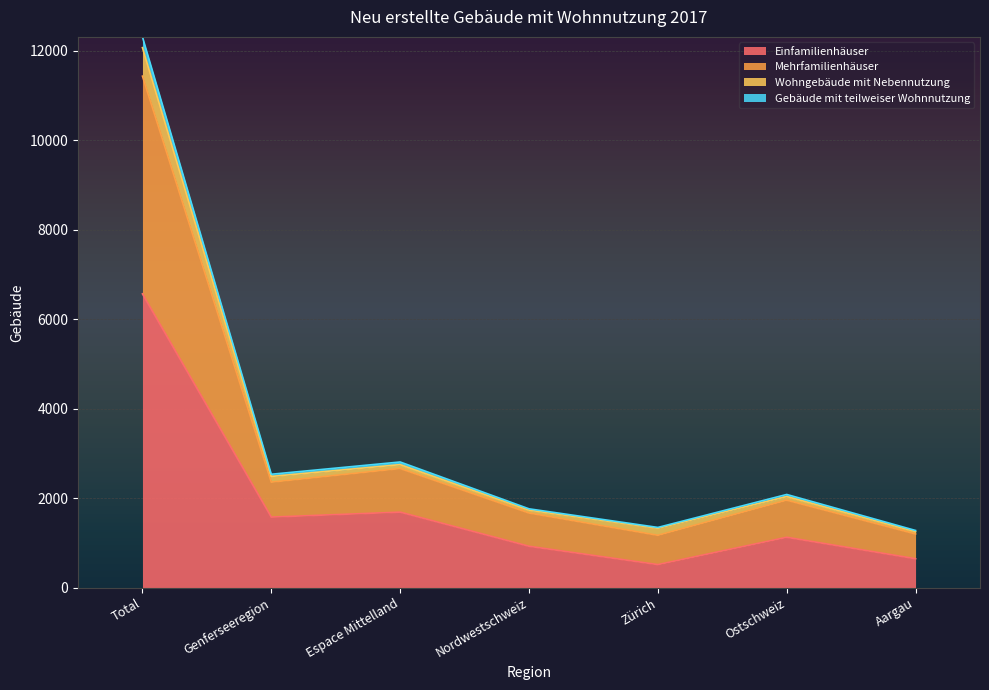

At which category is the sum across all series the highest?

Total